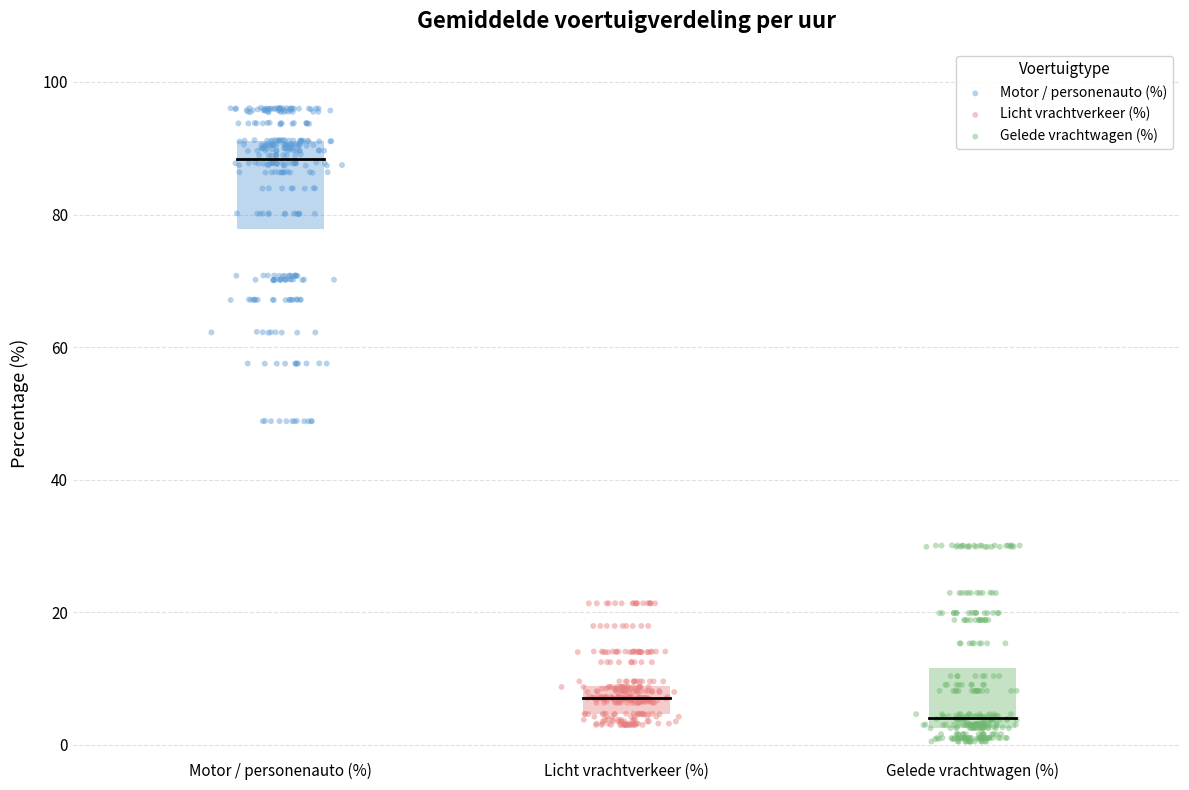

Which series has the widest spread of Y values?

Motor / personenauto (%)